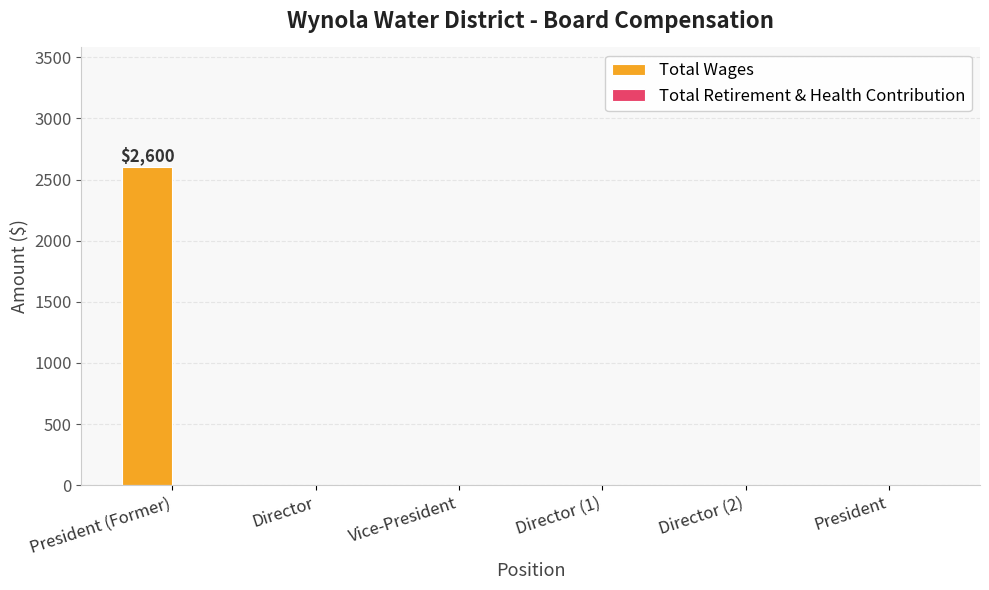

Reading left to right, extract all data points from this chart.

President (Former)=2600	Director=0	Vice-President=0	Director (1)=0	Director (2)=0	President=0